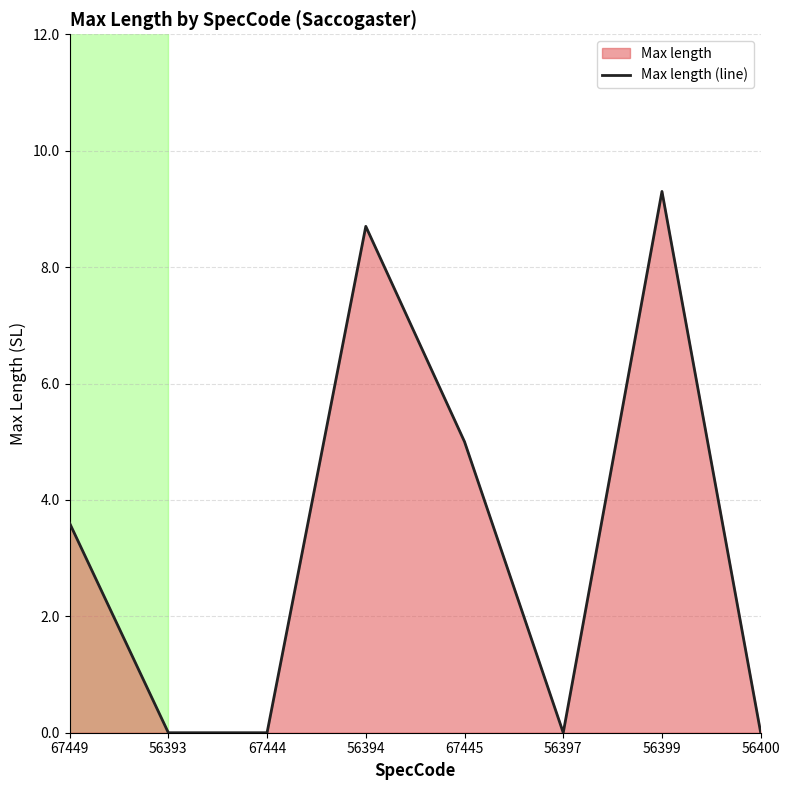

Which label corresponds to the smallest value in the chart?

56393